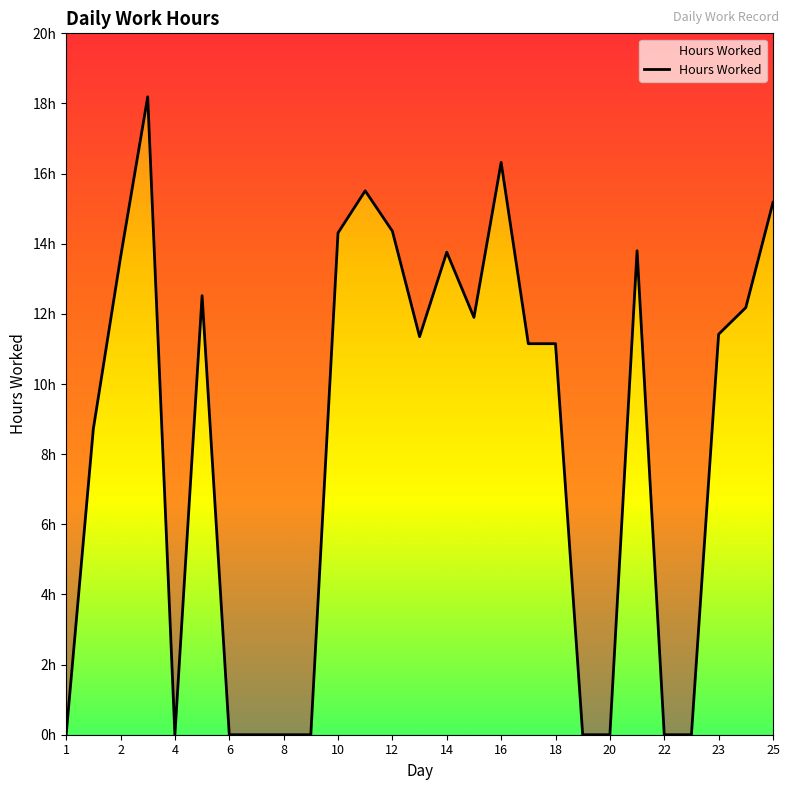

The chart shows a value of -10.0 at 14. True or false?

False